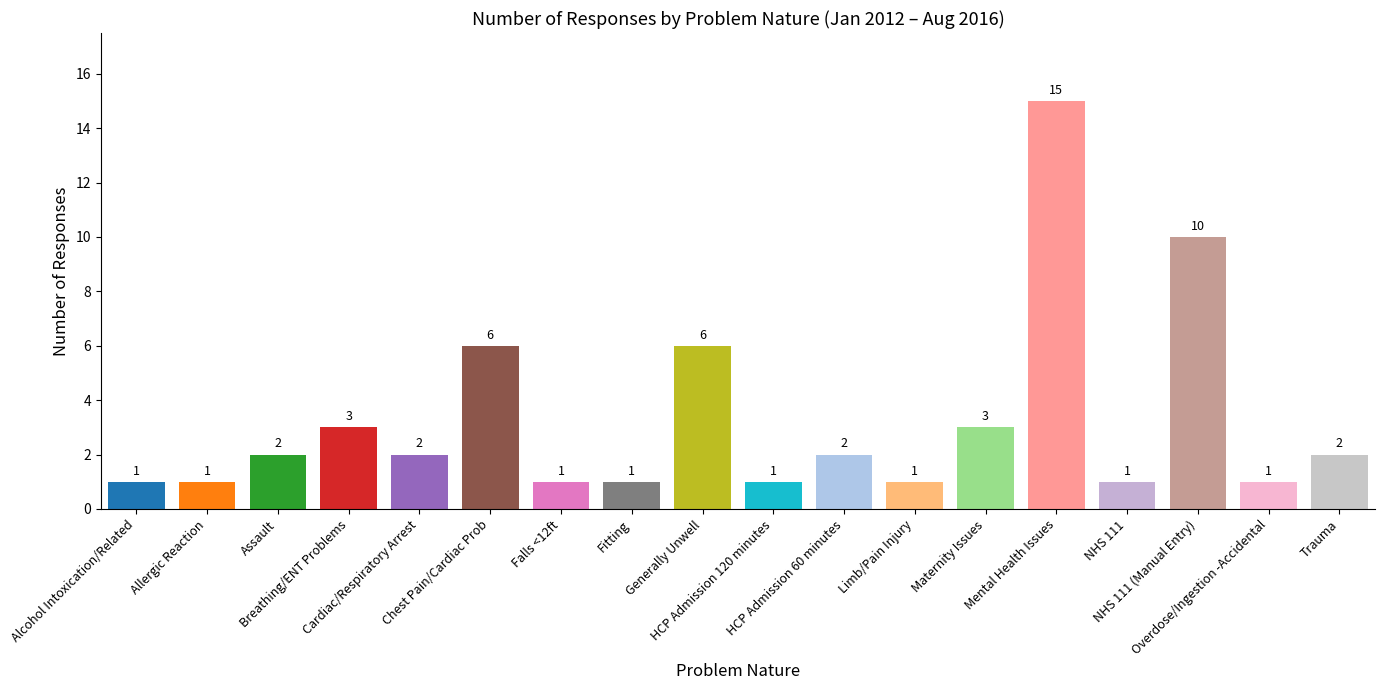

What is the value of the 8th bar from the left?

1